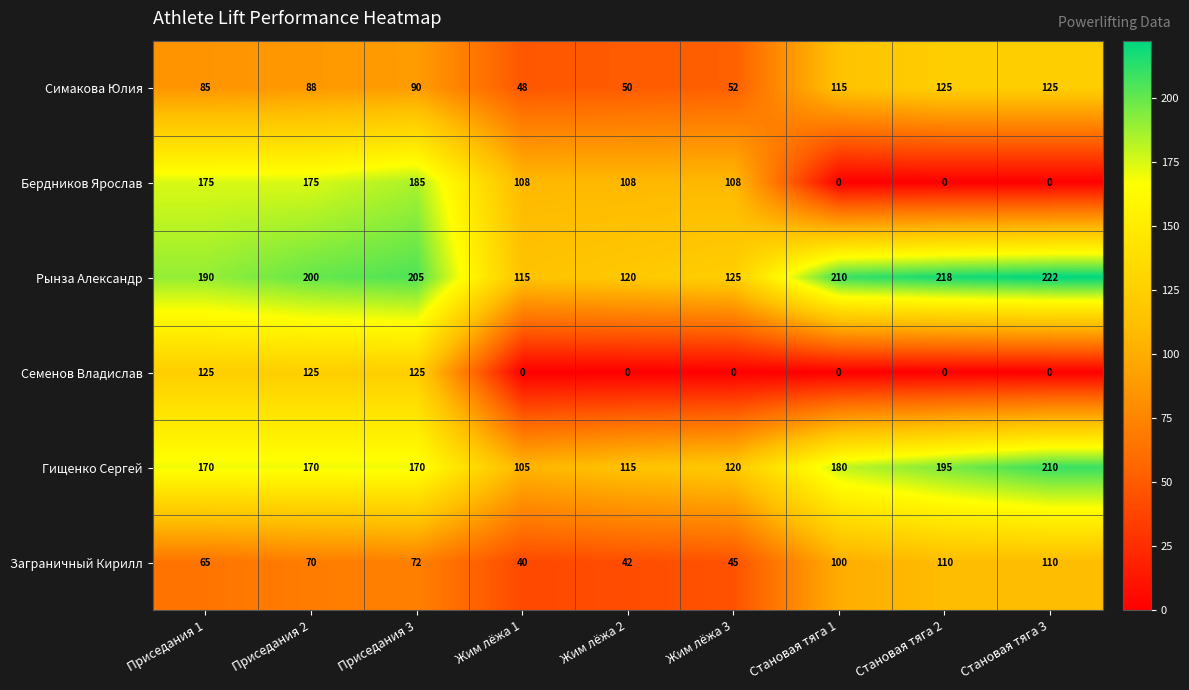

What is the average value of the Бердников Ярослав series?

95